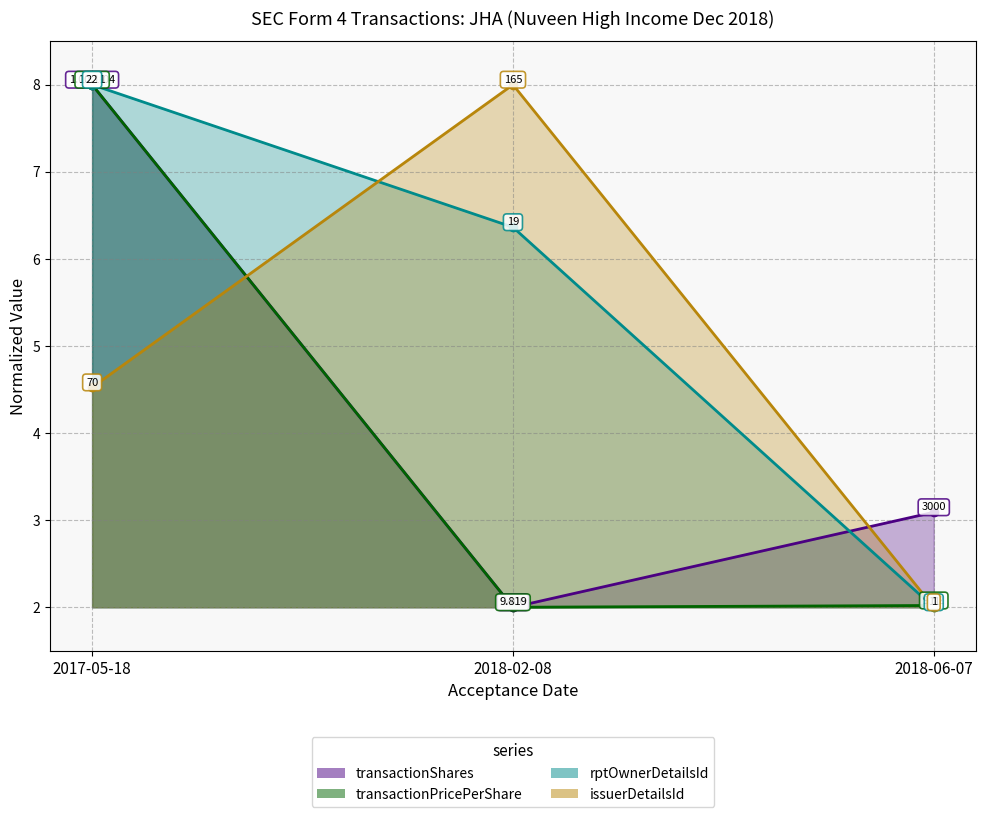

Between 2017-05-18 and 2018-06-07, which series saw the biggest shift?

rptOwnerDetailsId